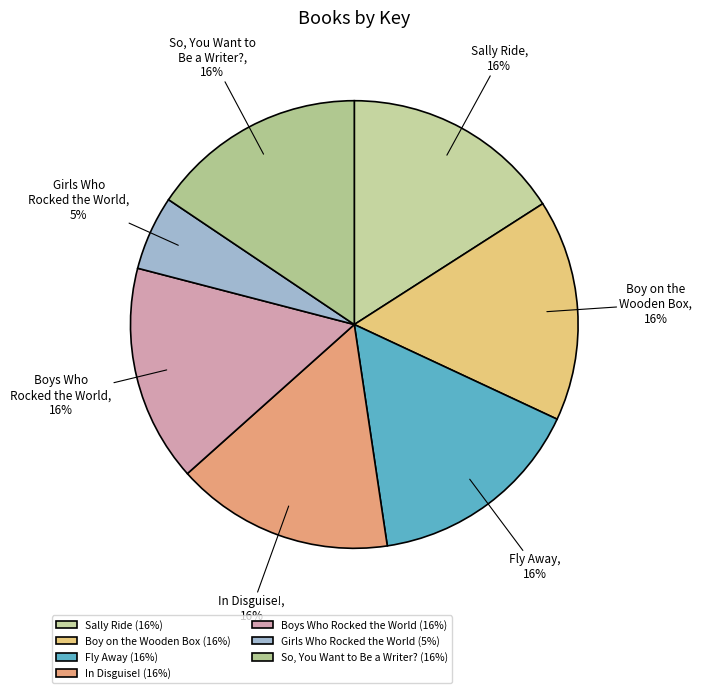

Is it true that Sally Ride is 16% of the pie?

True